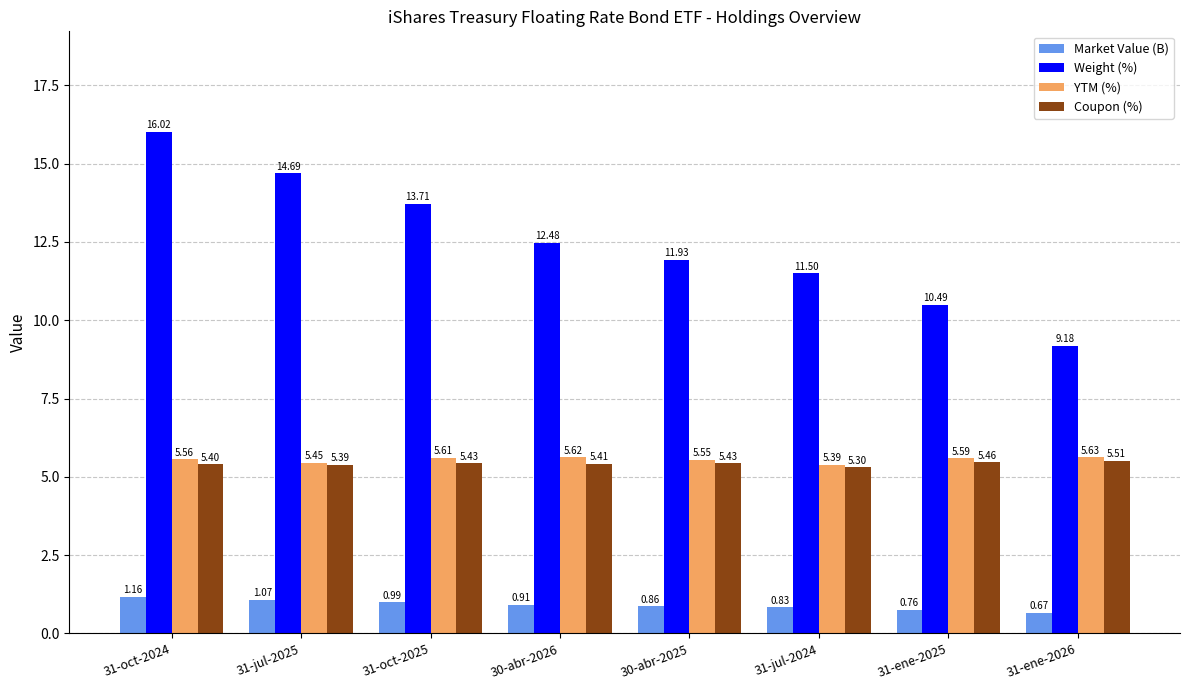

At 30-abr-2025, list the series in order from largest to smallest.

Weight (%), YTM (%), Coupon (%), Market Value (B)